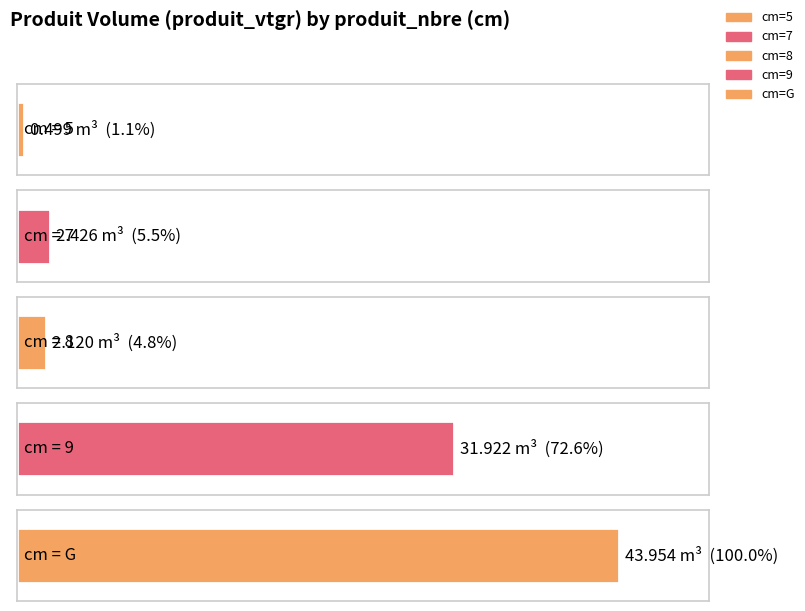

At which label is the value closest to 22?

9